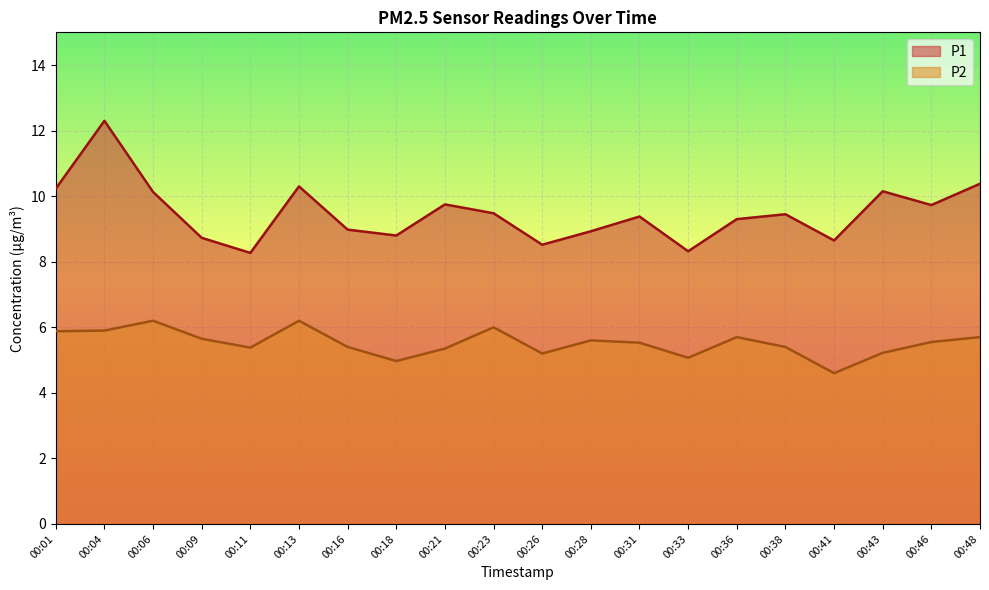

Rank the categories by P1 value from lowest to highest.

00:11, 00:33, 00:26, 00:41, 00:09, 00:18, 00:28, 00:16, 00:36, 00:31, 00:38, 00:23, 00:46, 00:21, 00:06, 00:43, 00:01, 00:13, 00:48, 00:04